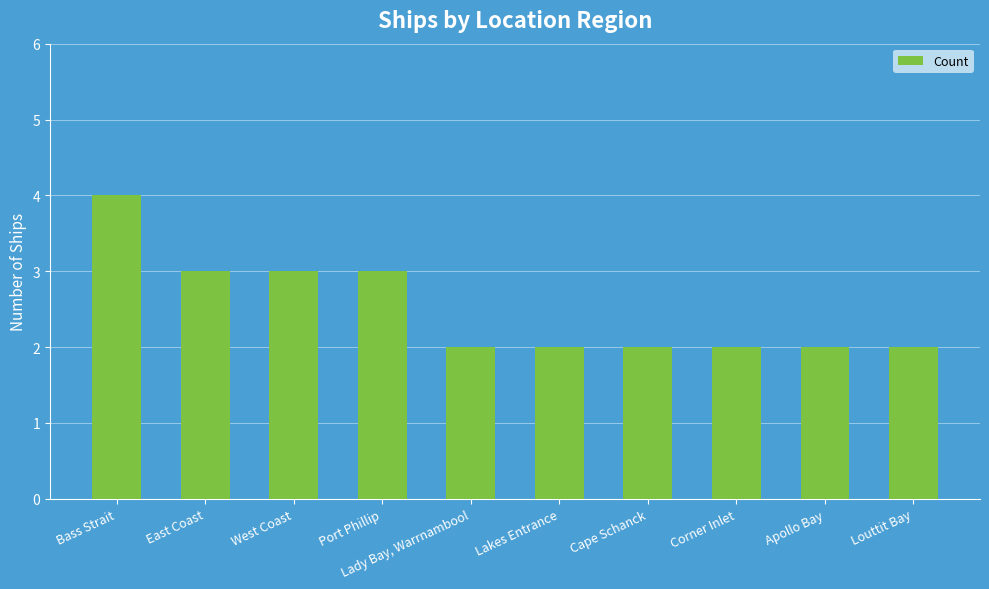

Reading left to right, list all the values displayed in this chart.

Bass Strait=4	East Coast=3	West Coast=3	Port Phillip=3	Lady Bay, Warrnambool=2	Lakes Entrance=2	Cape Schanck=2	Corner Inlet=2	Apollo Bay=2	Louttit Bay=2